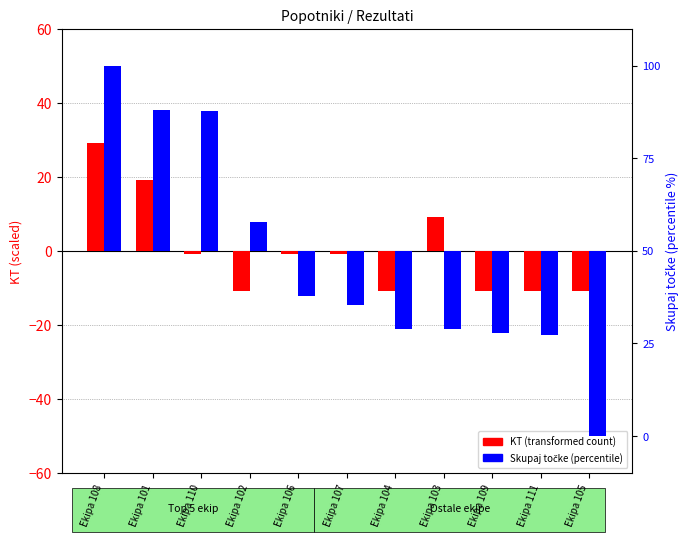

Which series has the largest total across all categories?

KT (transformed)